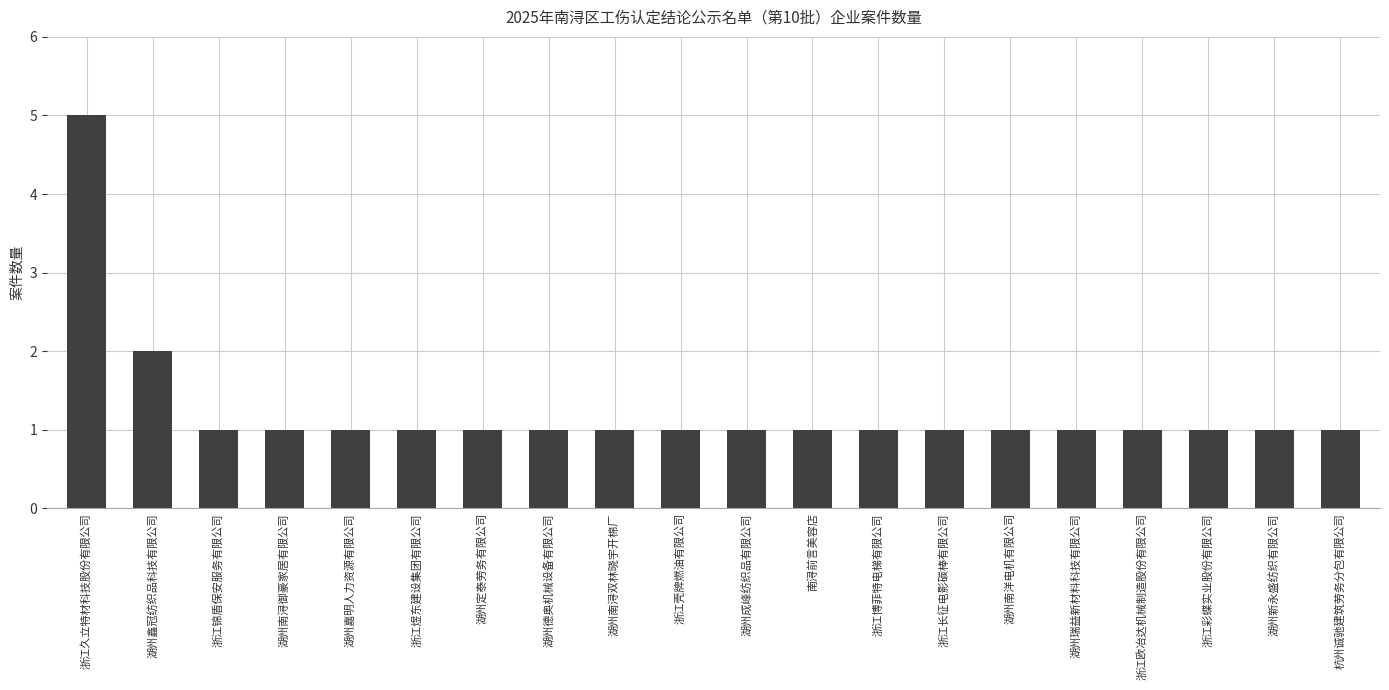

Approximately how many times larger is the value at 浙江博菲特电梯有限公司 compared to 湖州嘉明人力资源有限公司?

1.0